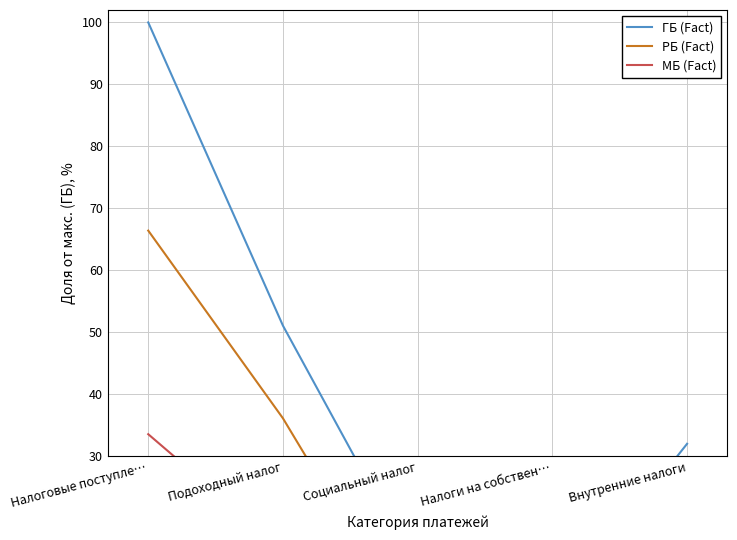

Rank the series by their maximum value, from lowest to highest.

МБ (Fact), РБ (Fact), ГБ (Fact)